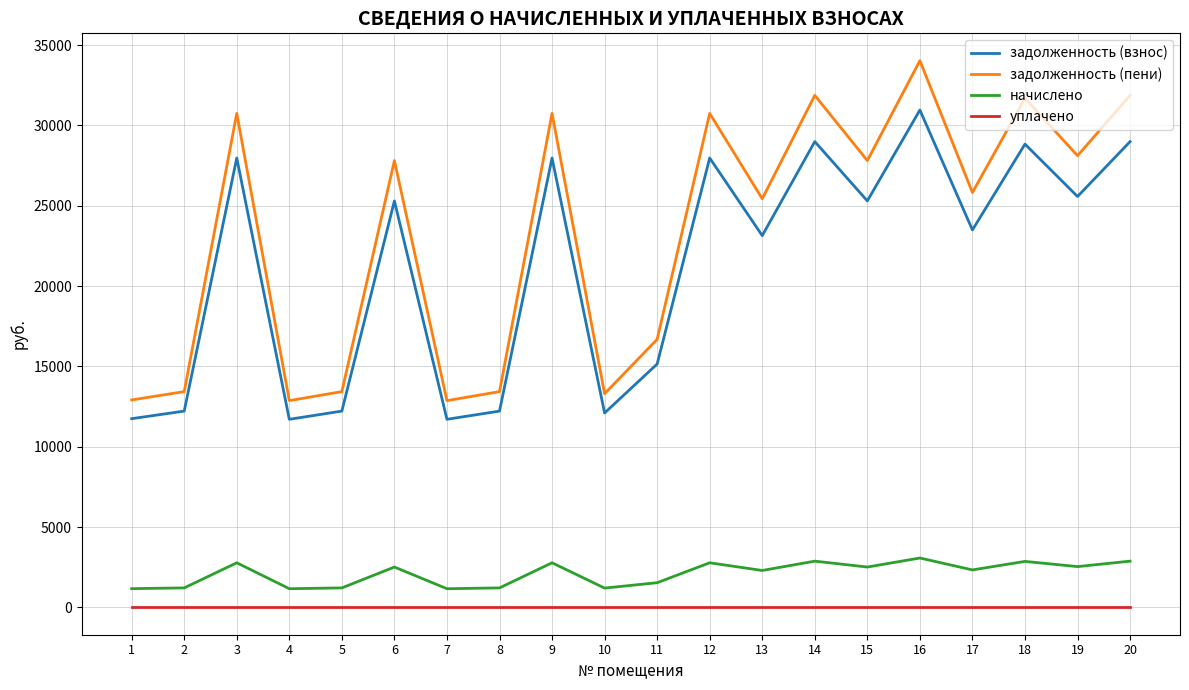

At how many categories does at least one series exceed 29021?

7